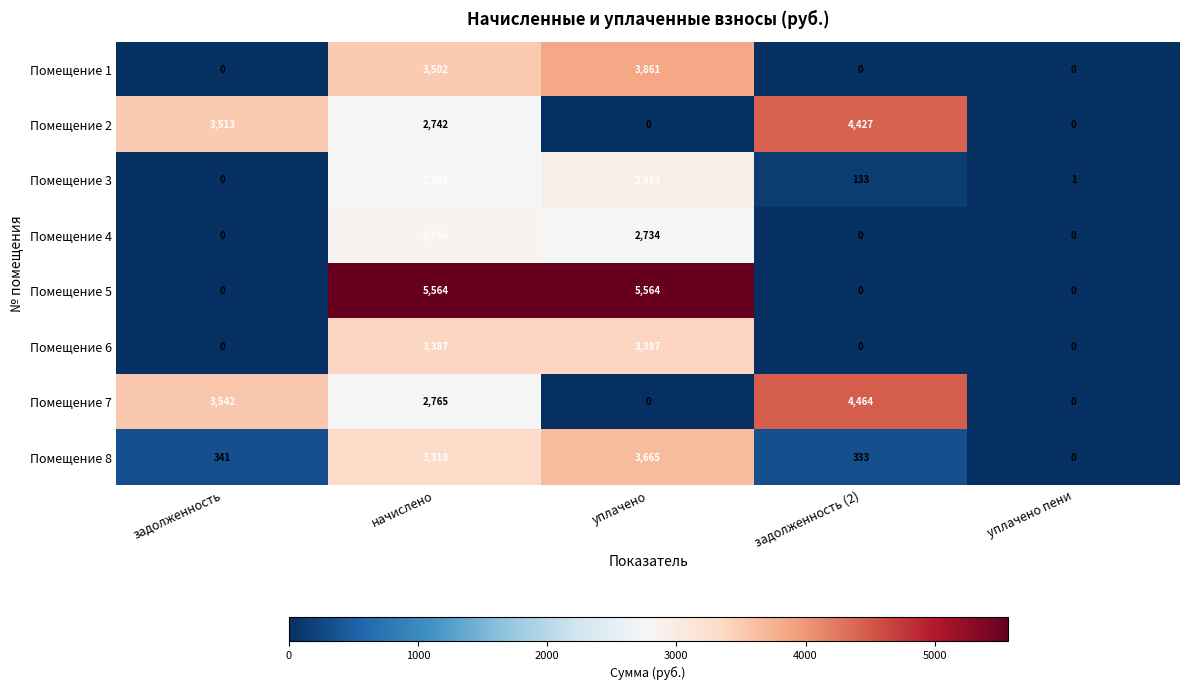

What is the sum of the Помещение 1 values at уплачено and задолженность?

3861